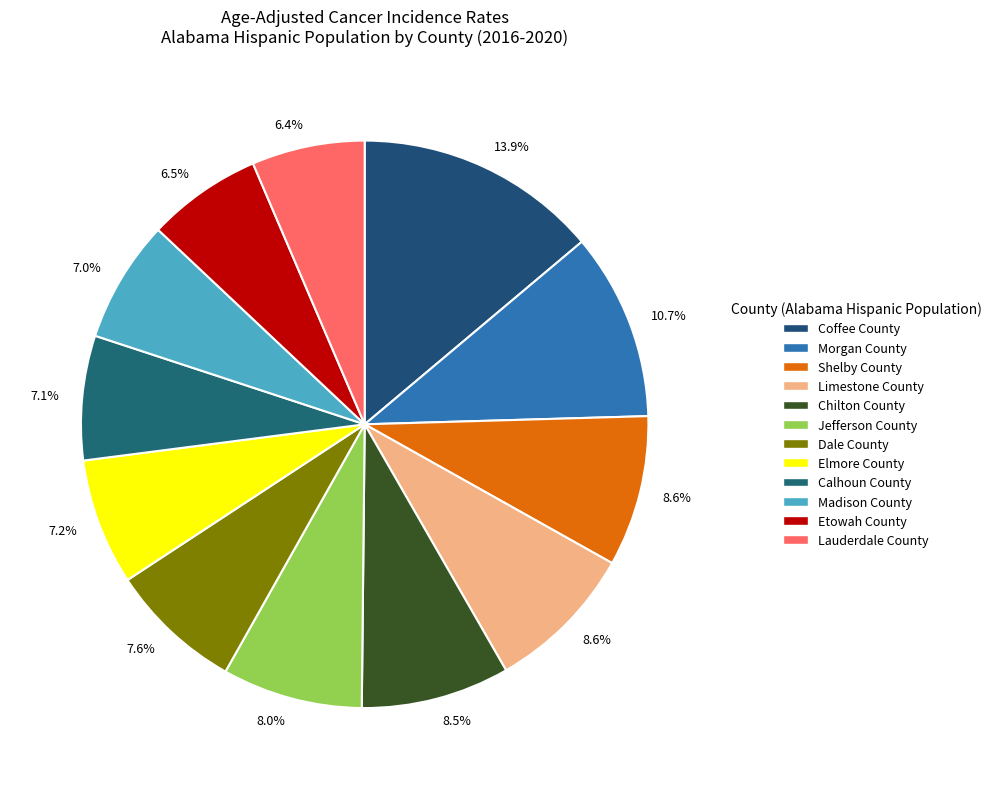

How many segments does this pie chart have?

12